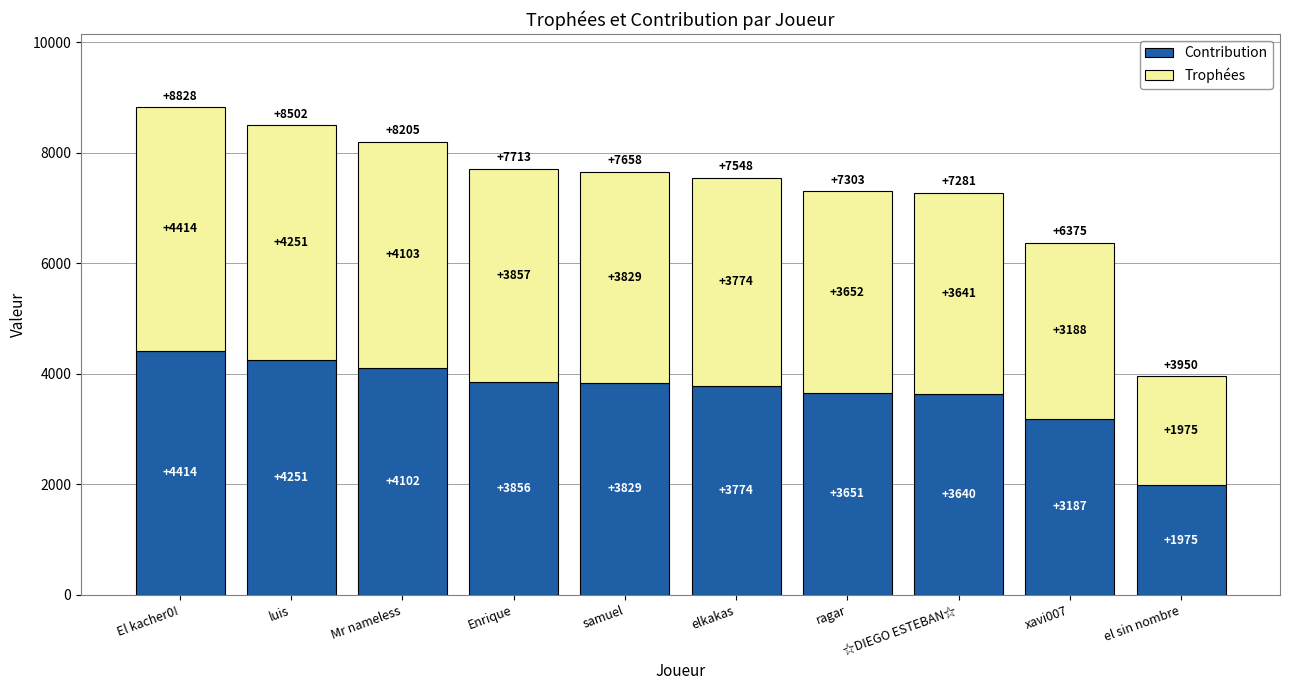

What is the maximum value for Contribution?

4414